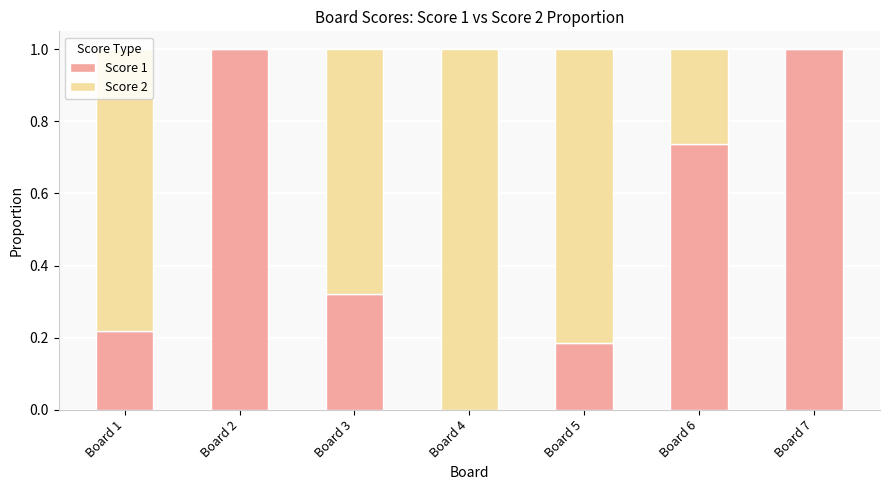

The Score 1 series shows 1.4 at Board 7. True or false?

False